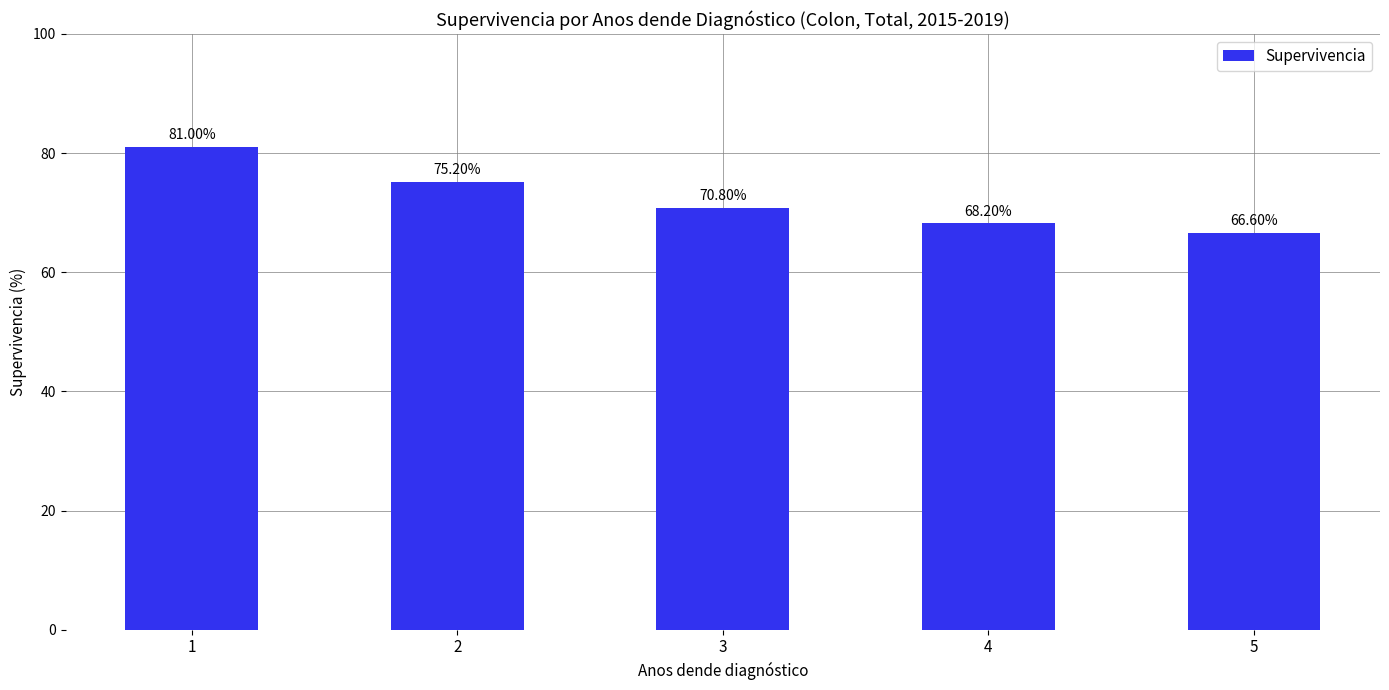

Is it true that the value at 4 is 40.3?

False